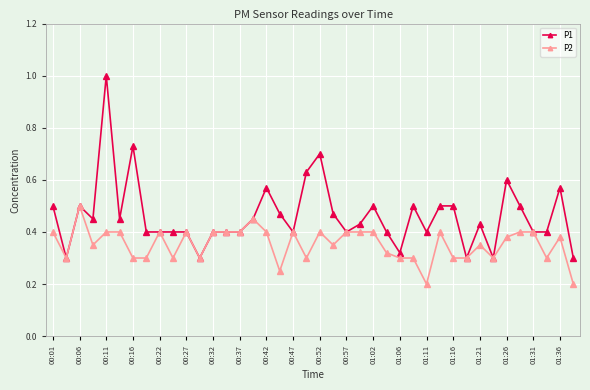

True or false: P1 has more than 2 interior local peaks.

True